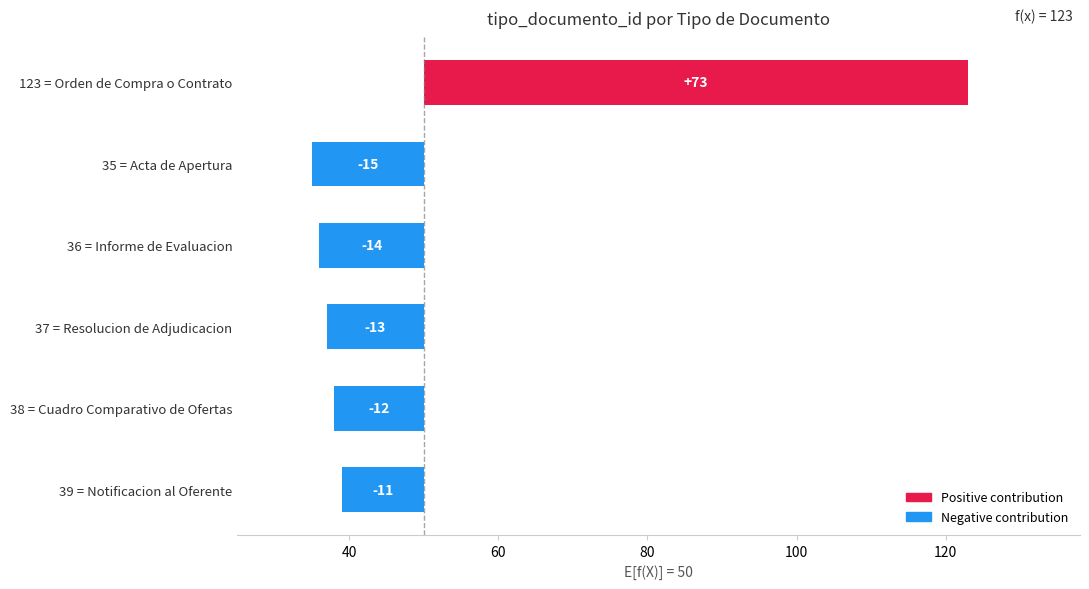

The value at 35 = Acta de Apertura is -5. True or false?

False